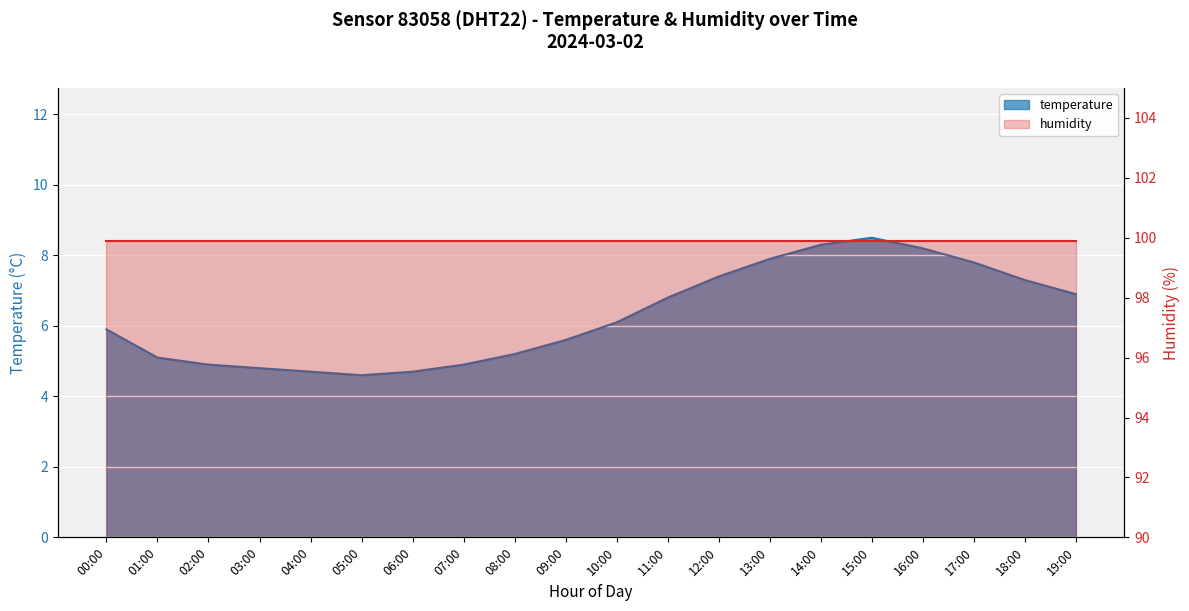

How many data points does each series have?

20